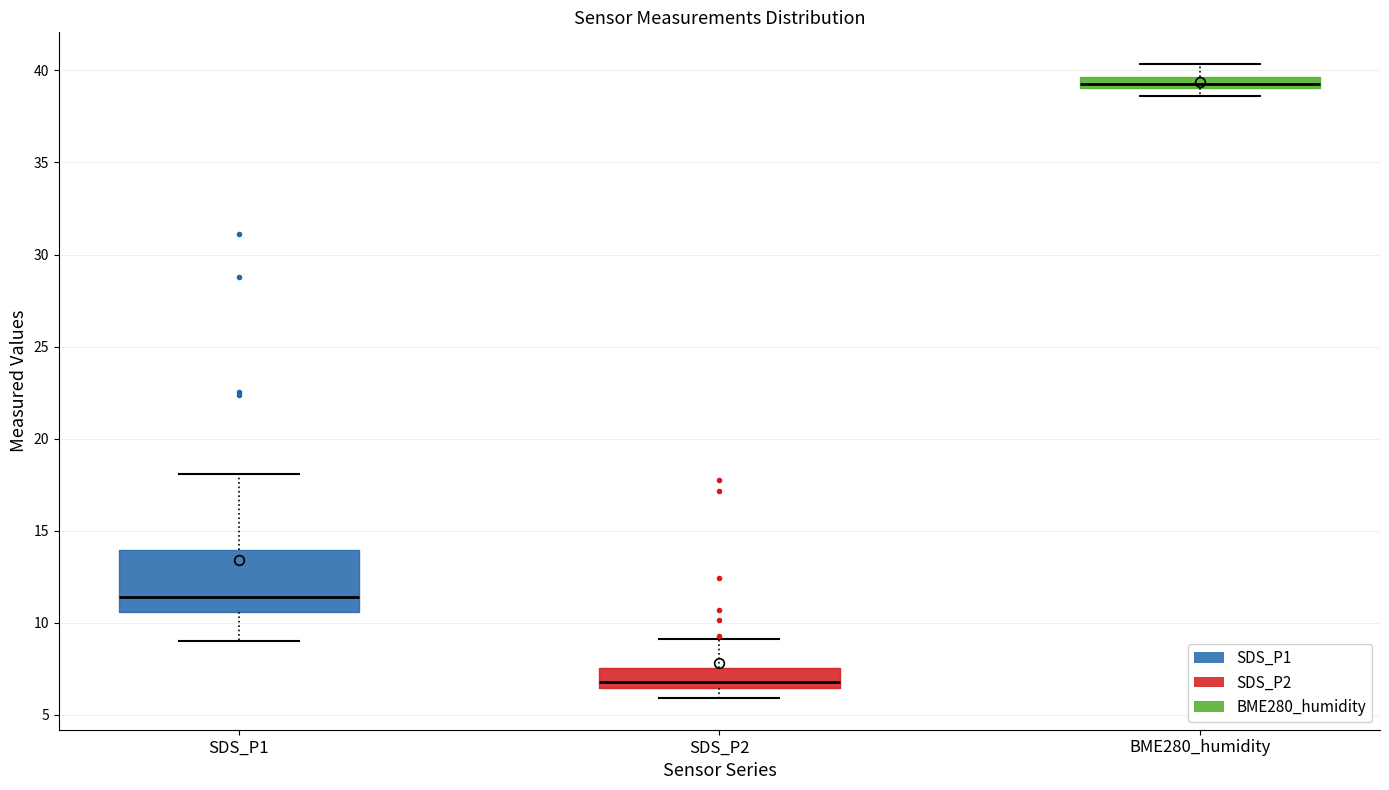

Which box's median line is the highest?

BME280_humidity